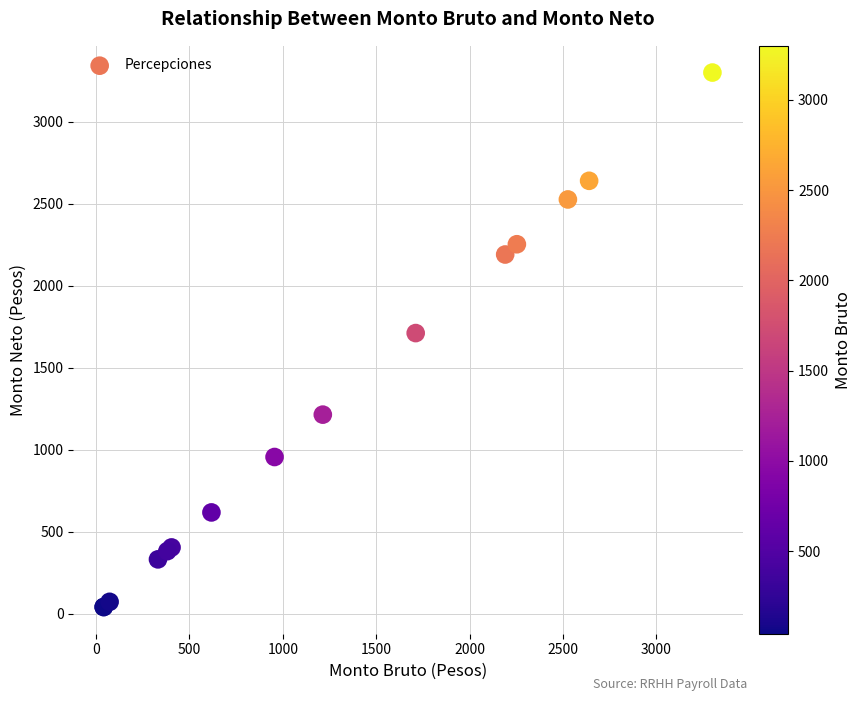

What Y value in the scatter plot is closest to 1670?

1711.4